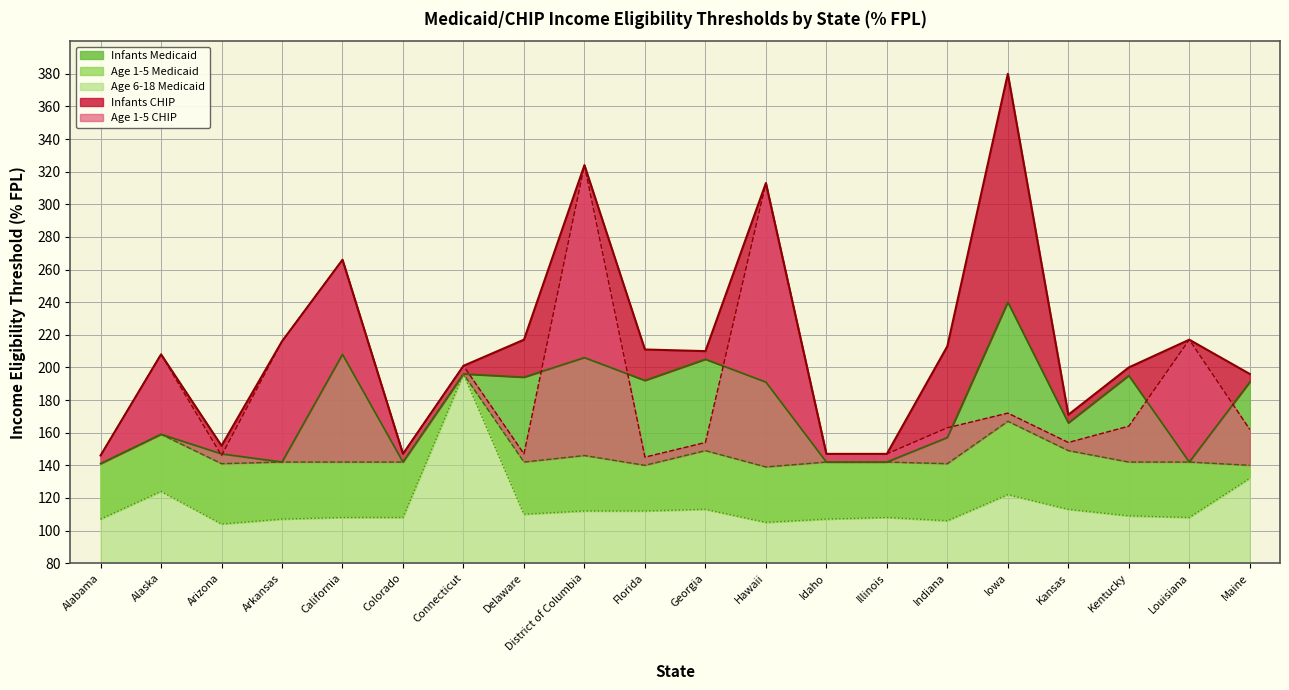

True or false: Age 1-5 Medicaid and Age 6-18 Medicaid intersect in this chart.

False